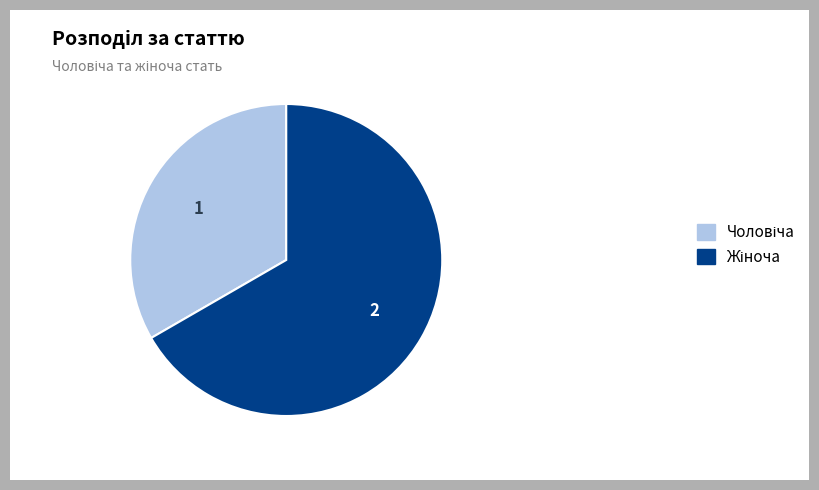

Is there a majority slice in this chart?

Yes